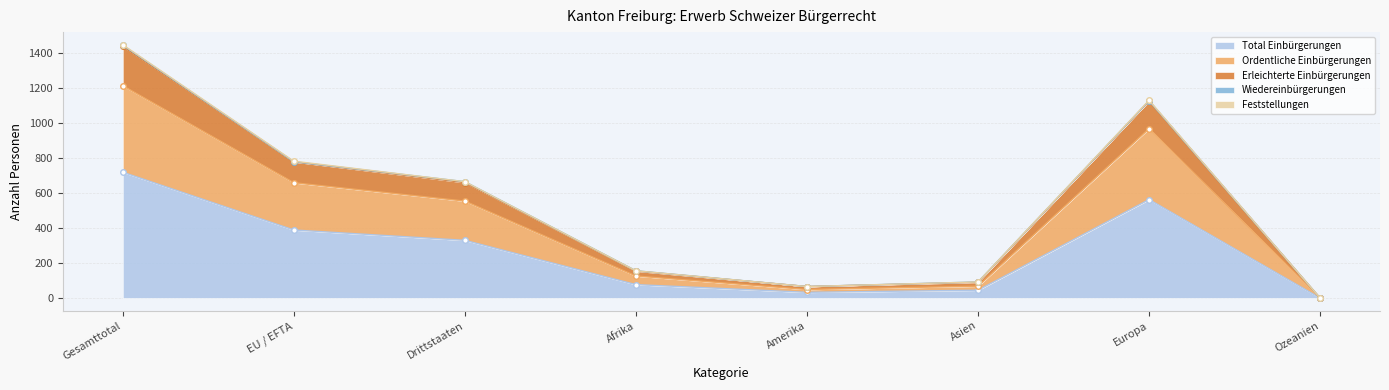

At which category is the sum across all series the highest?

Gesamttotal